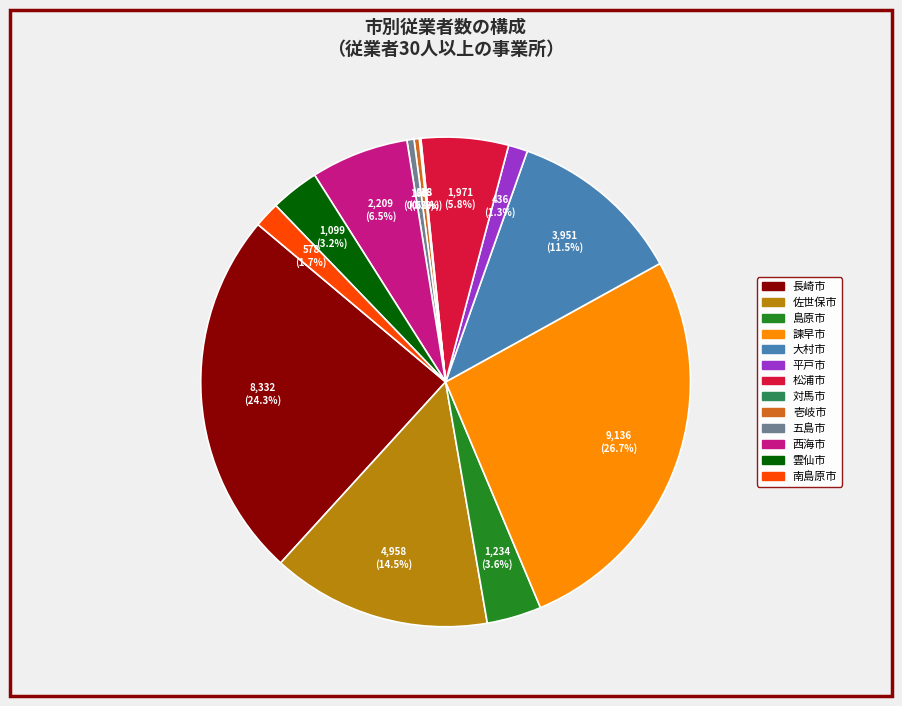

What is the total percentage of 佐世保市 and 大村市?

26.0%